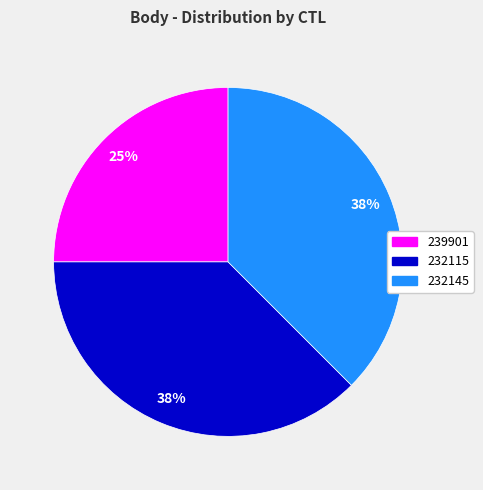

To the nearest percent, what is the average slice percentage?

33%